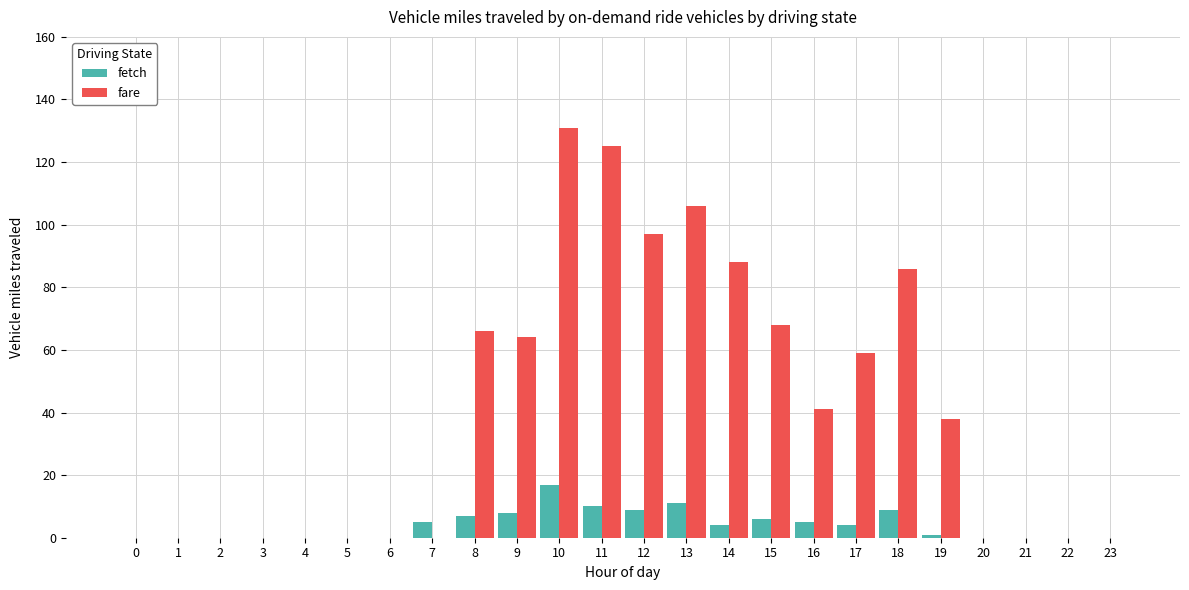

True or false: fetch has a value of -6 at 6.

False